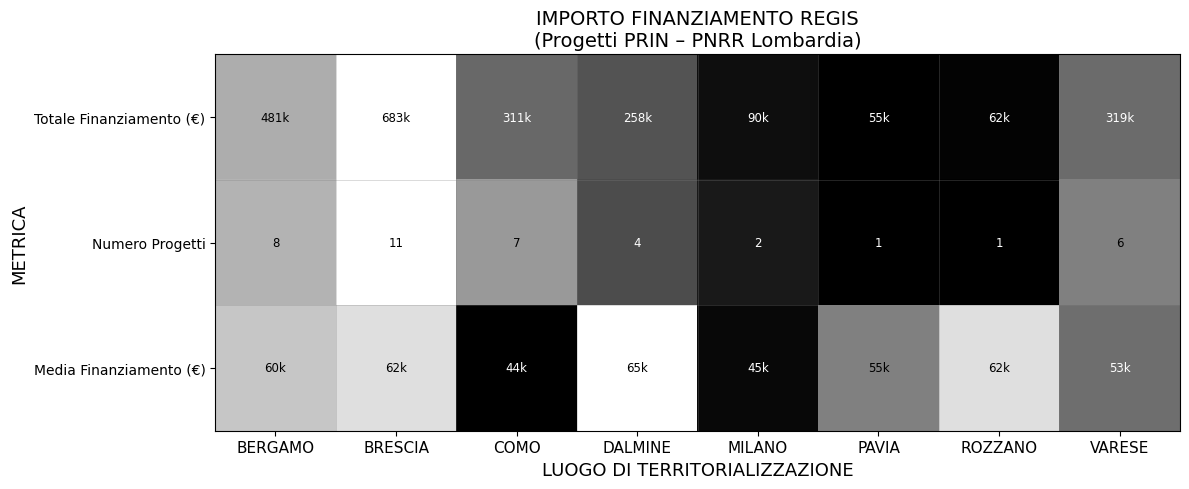

Between BRESCIA and COMO, which is larger?

BRESCIA